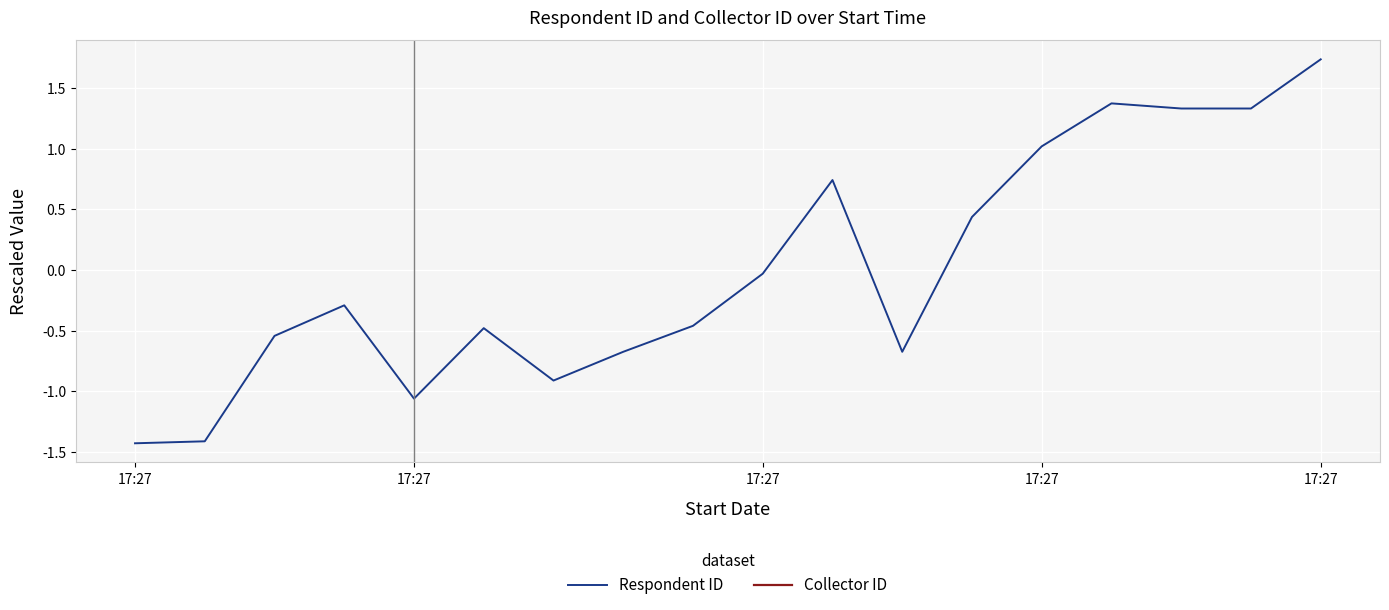

What is the difference between the Respondent ID values at 16 and 17:27?

2.7